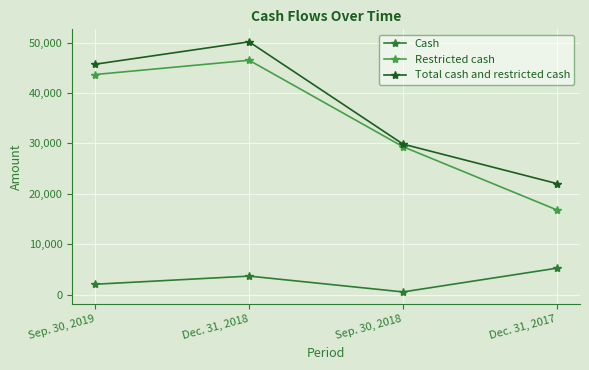

Which series has the largest total across all categories?

Total cash and restricted cash